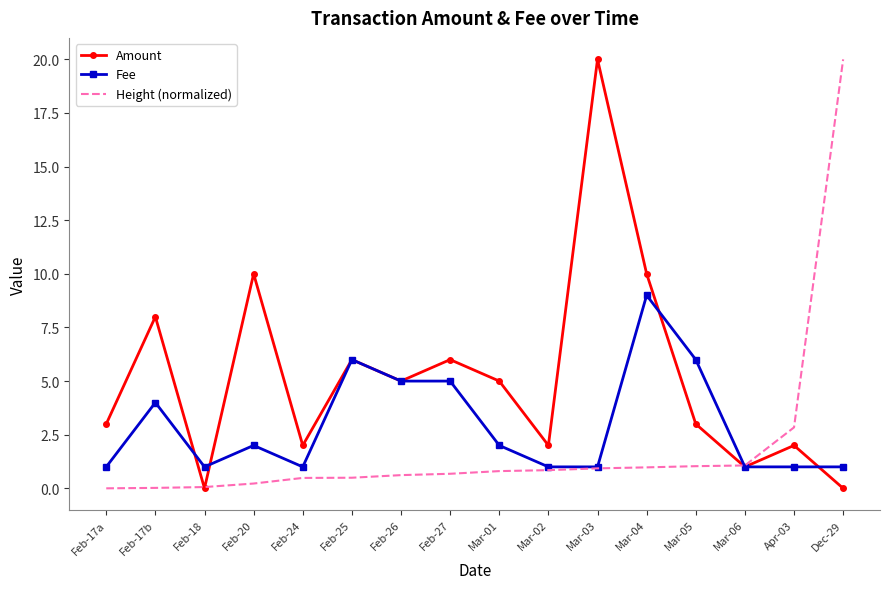

Which series has the largest total across all categories?

Amount